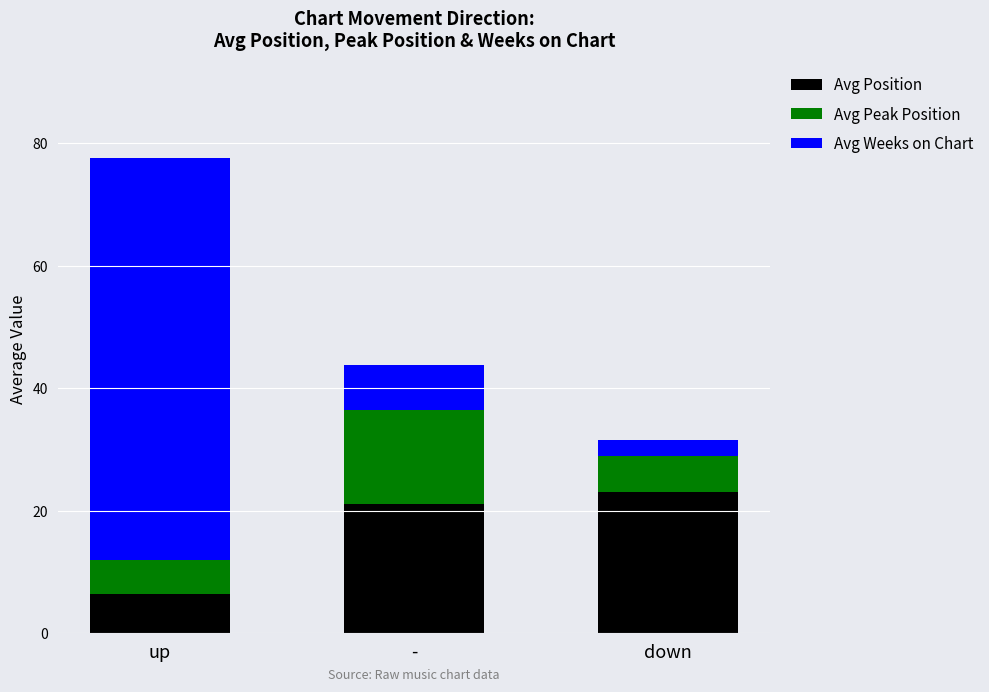

Read the Avg Position value at -.

21.1